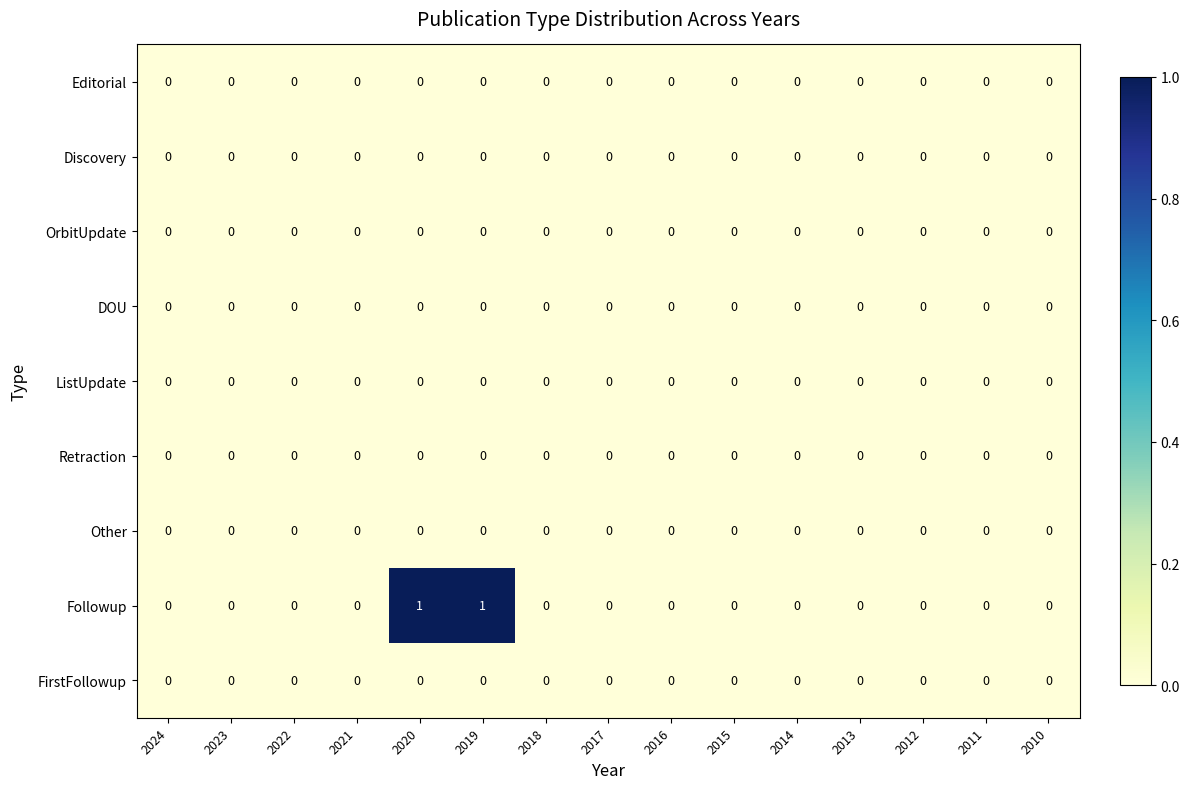

The value of DOU at 2015 is 0. True or false?

True